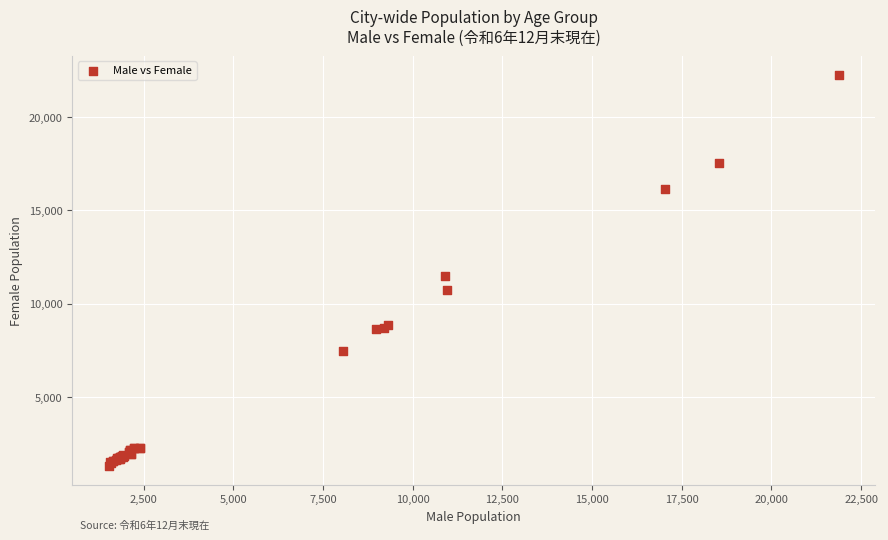

What Y value in the scatter plot is closest to 11781?

11501